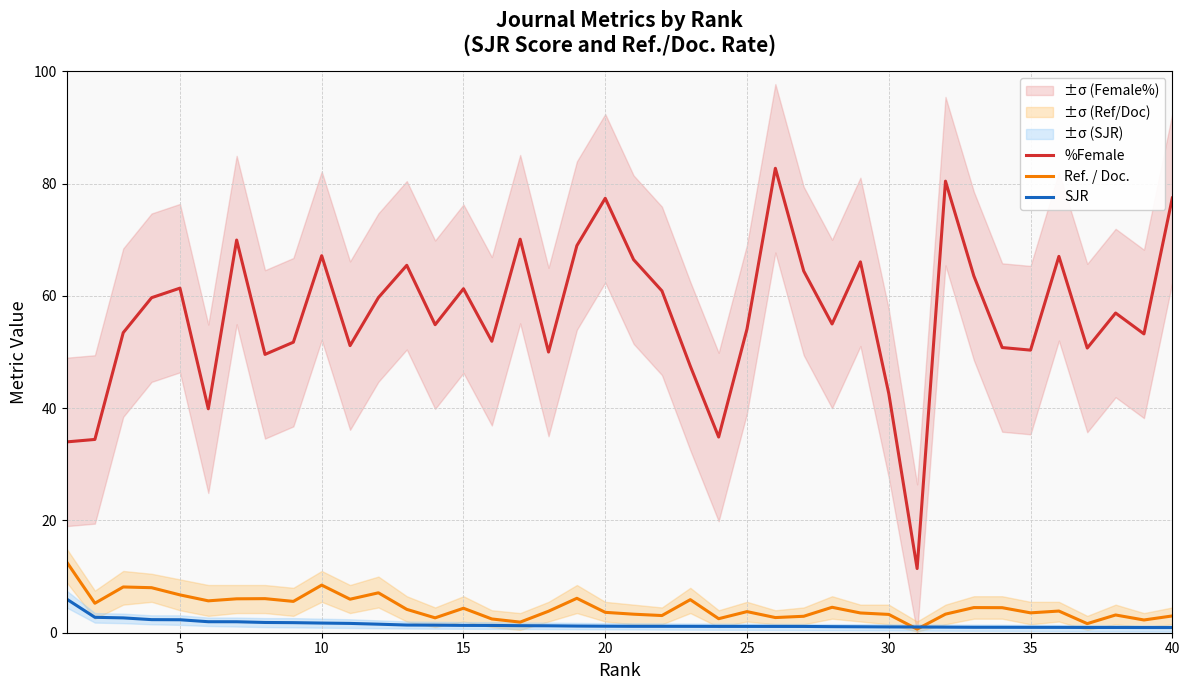

True or false: SJR and %Female intersect in this chart.

False